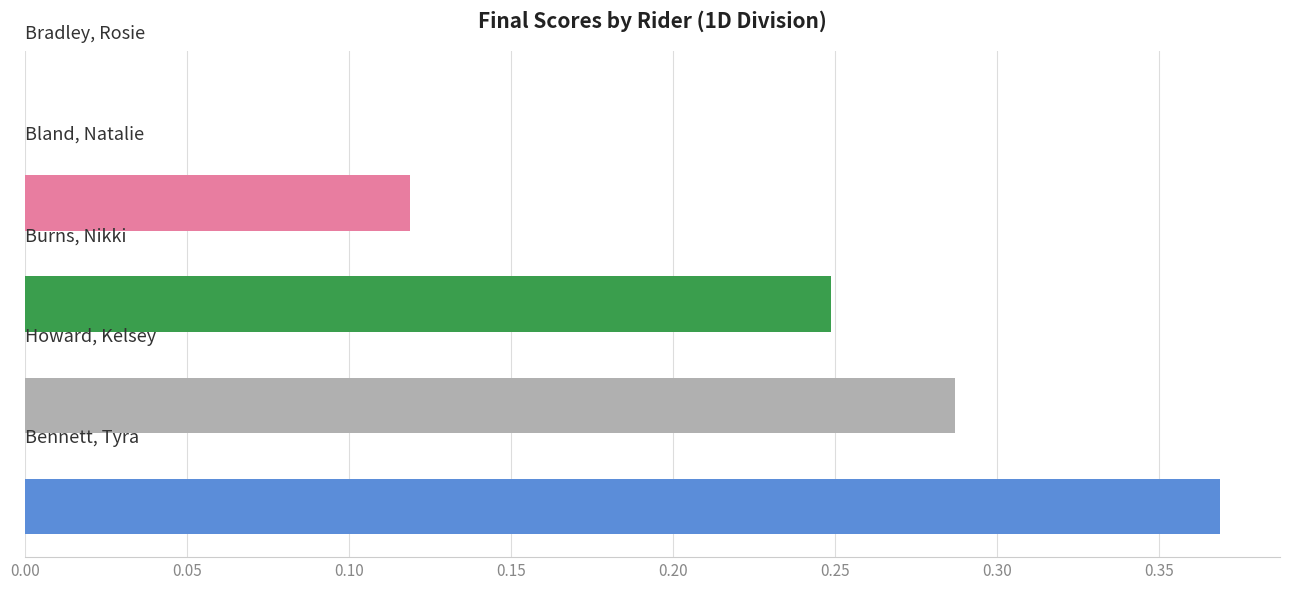

What is the sum of all values?

1.0